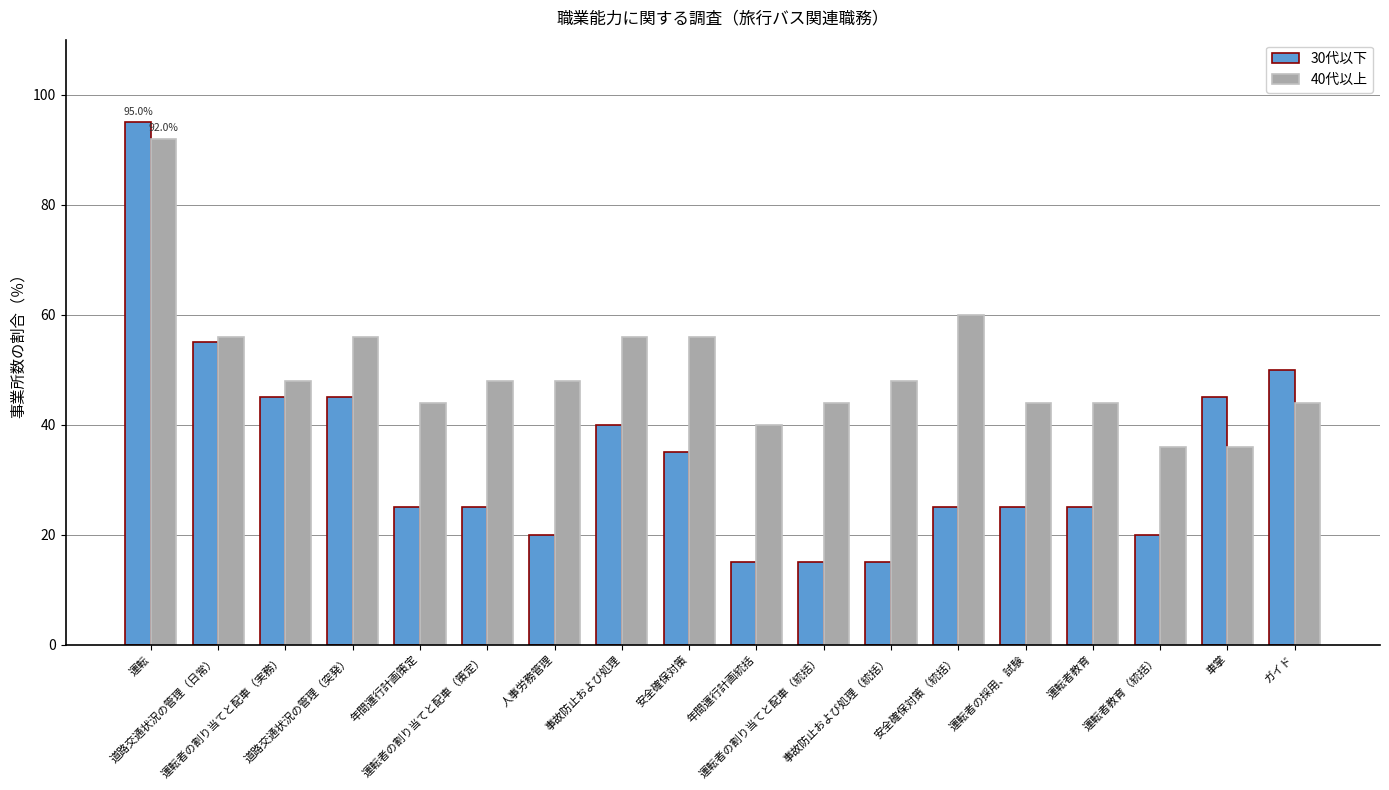

What is the difference between the 30代以下 values at 道路交通状況の管理（突発） and 道路交通状況の管理（日常）?

10.0